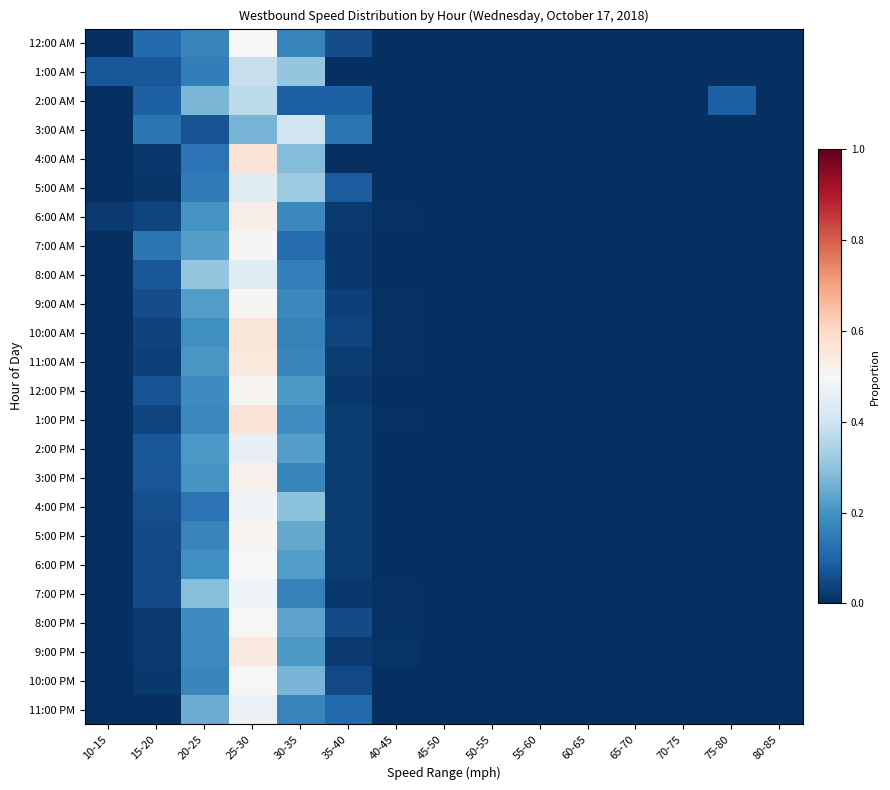

Count the number of categories in the chart.

15